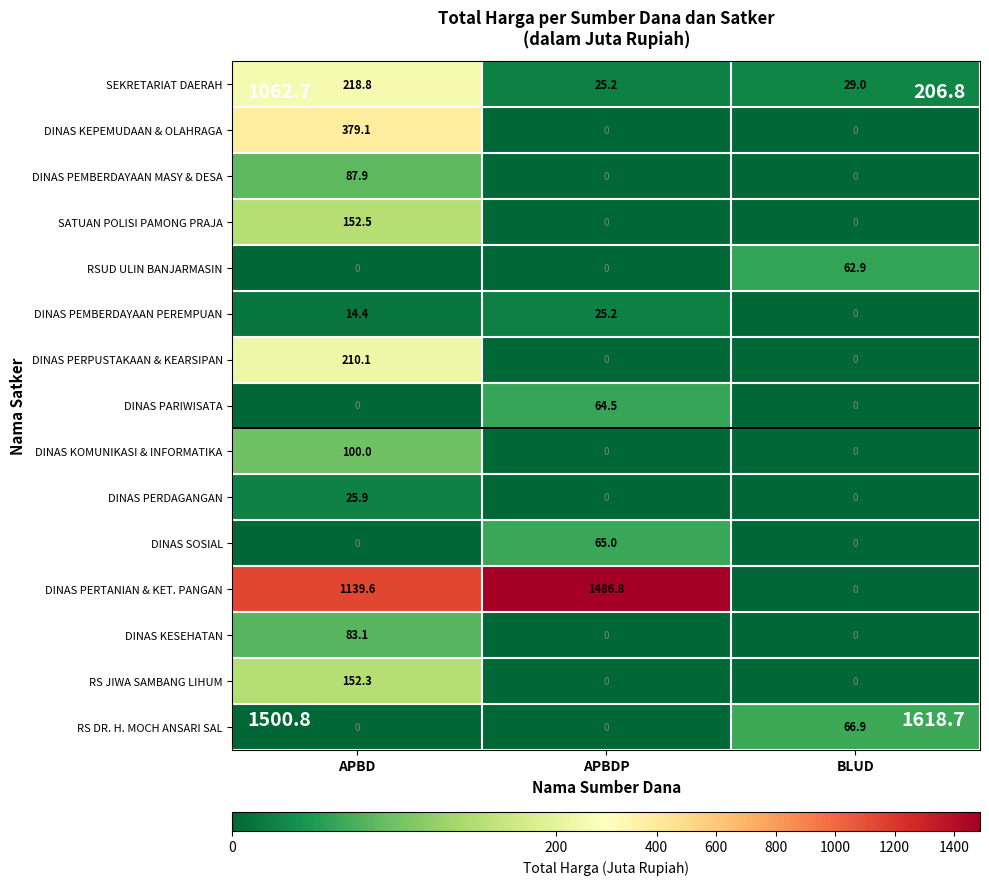

The value of SATUAN POLISI PAMONG PRAJA at BLUD is 99.3. True or false?

False